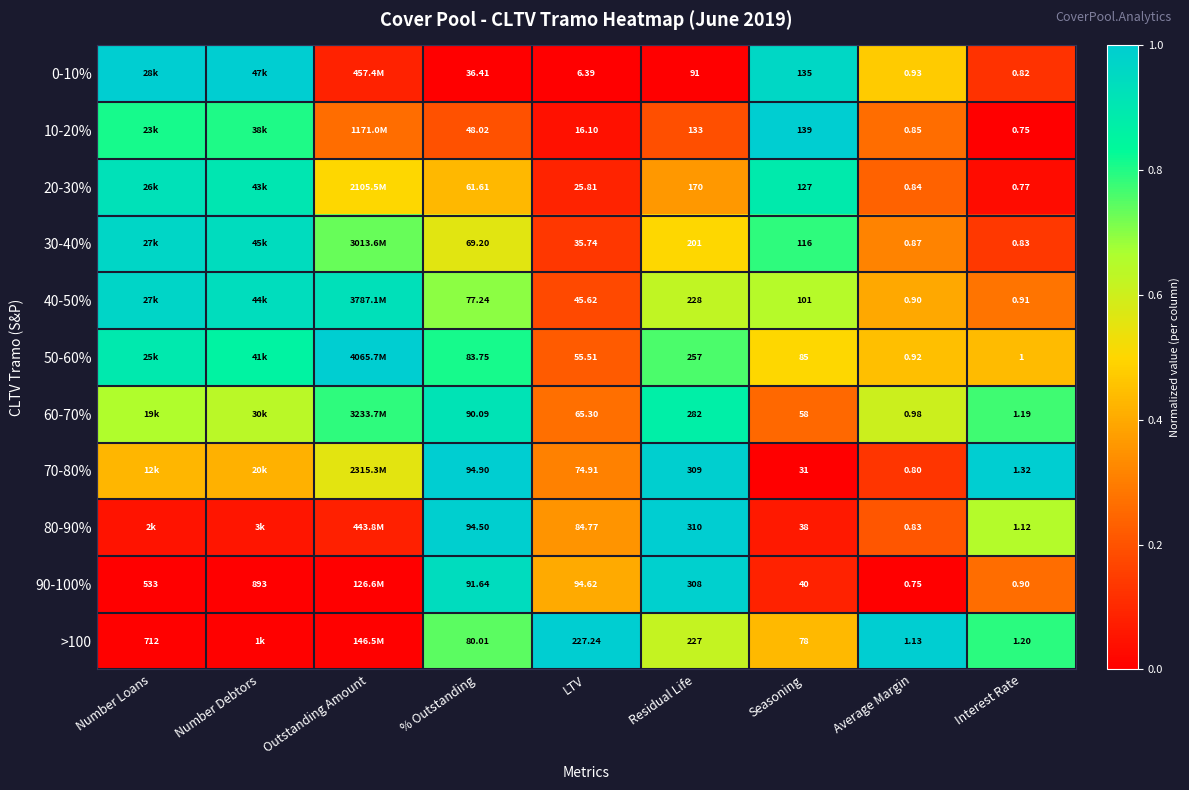

Which series changed the most between Number Debtors and LTV?

0-10%